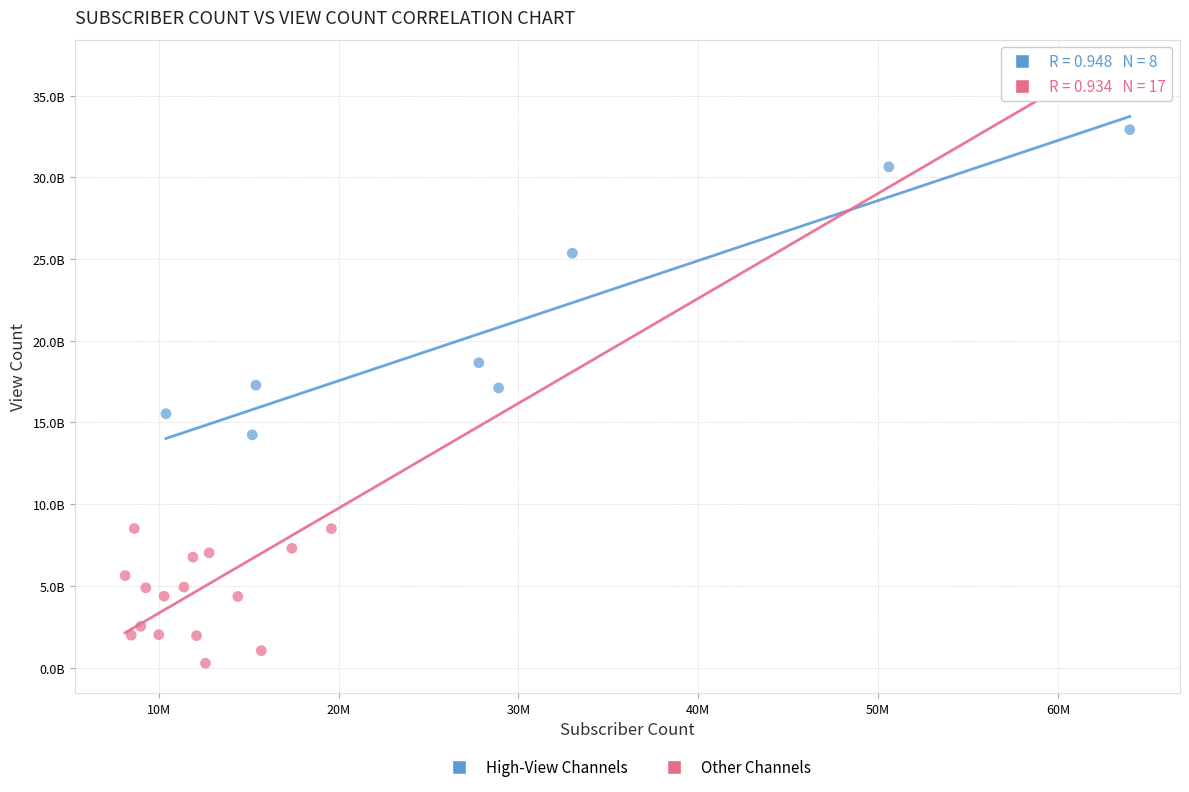

Which series reaches the maximum Y coordinate?

Other Channels